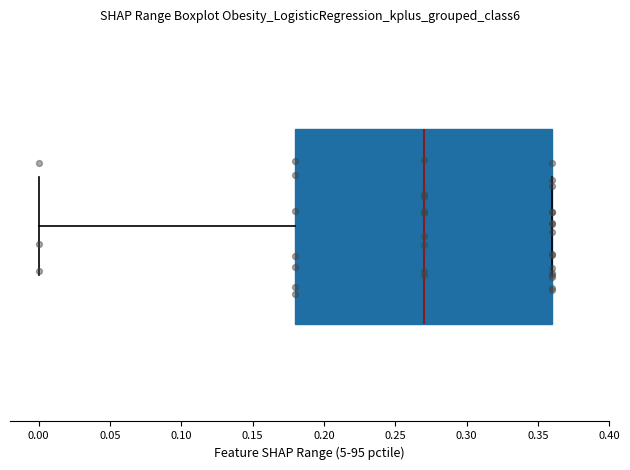

Transcribe this box plot: give where the median line is, the range the box spans, and where the two whiskers end, as read against the x-axis. The values are not printed on the chart, so give them approximately, as read against the axis.

median 0.27, box 0.18 to 0.36, whiskers 0.00 to 0.36